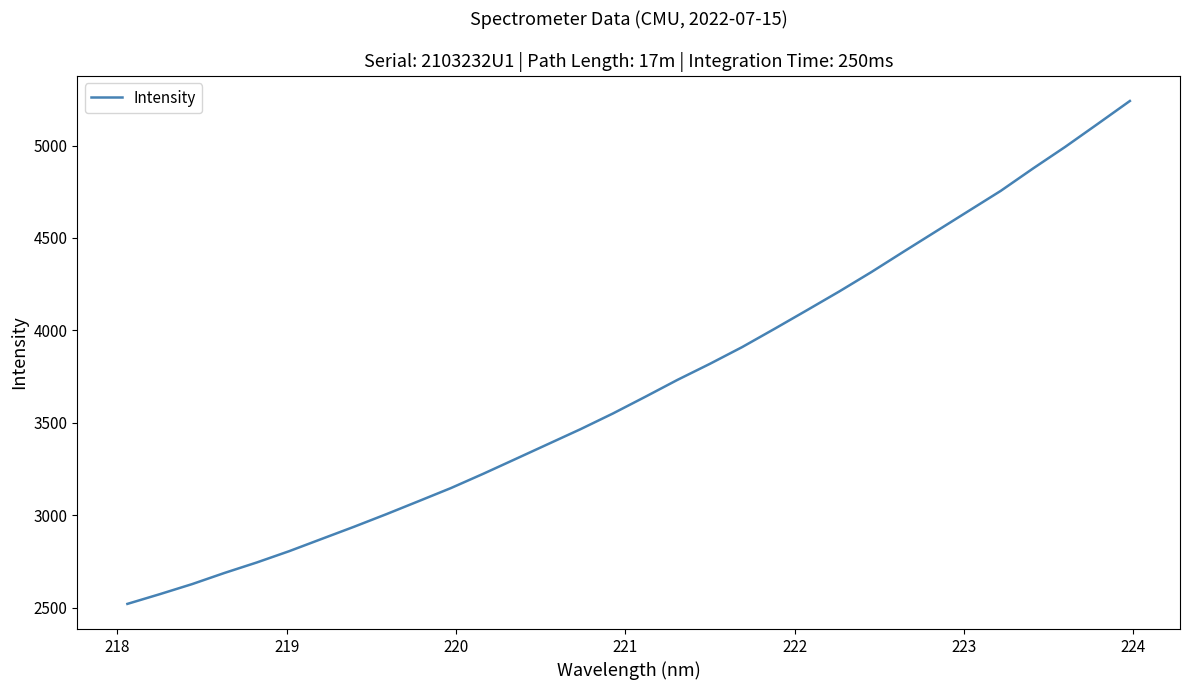

What is the minimum value shown in the chart?

2519.6